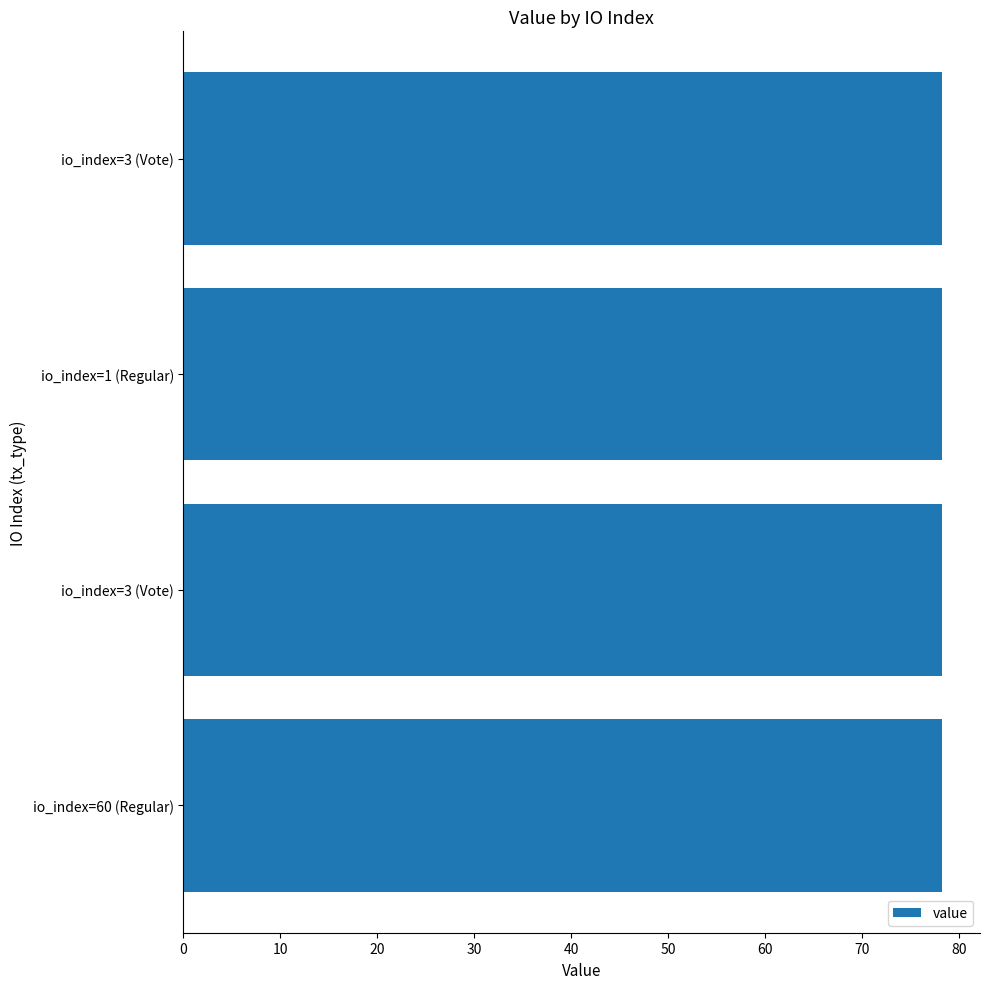

What is the average value?

78.2